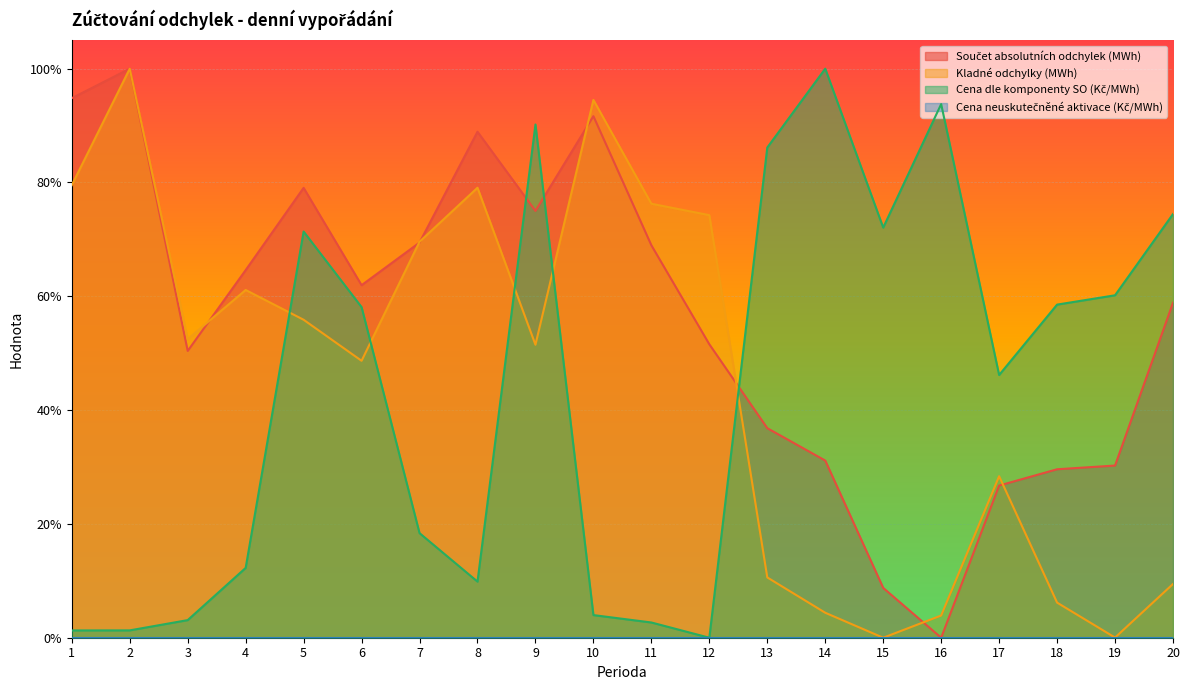

At 18, list the series in order from largest to smallest.

Cena dle komponenty SO (Kč/MWh), Součet absolutních odchylek (MWh), Kladné odchylky (MWh)